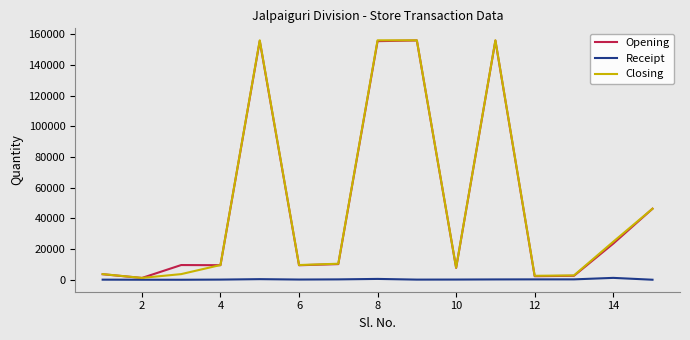

What is the greatest value displayed?

156033